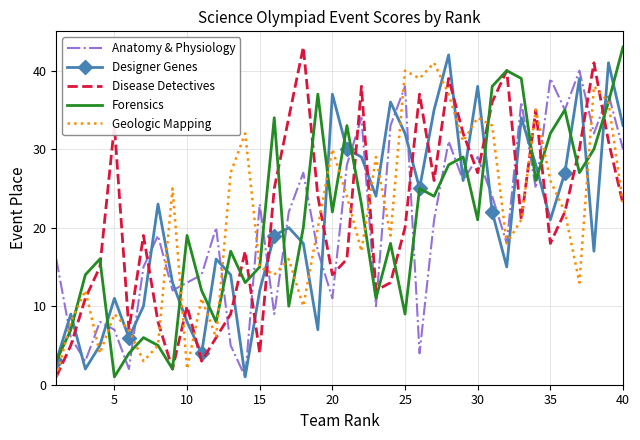

What is the maximum value shown in the chart?

43